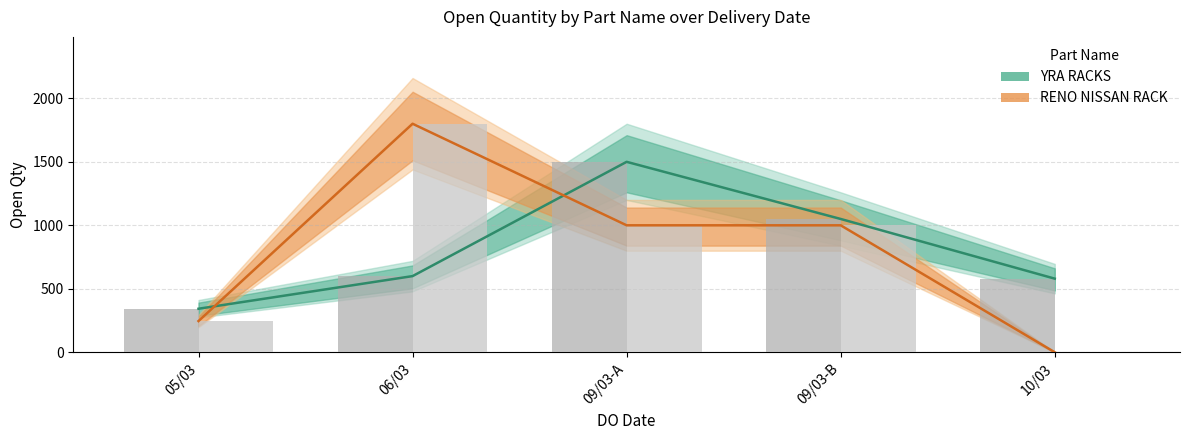

At how many categories does at least one series exceed 1606?

1